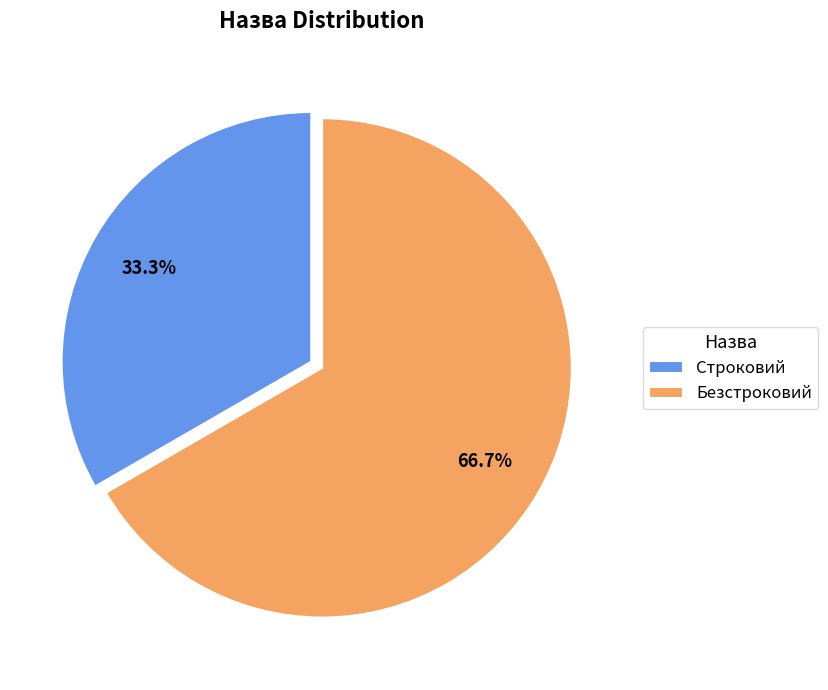

How many slices are in this pie chart?

2